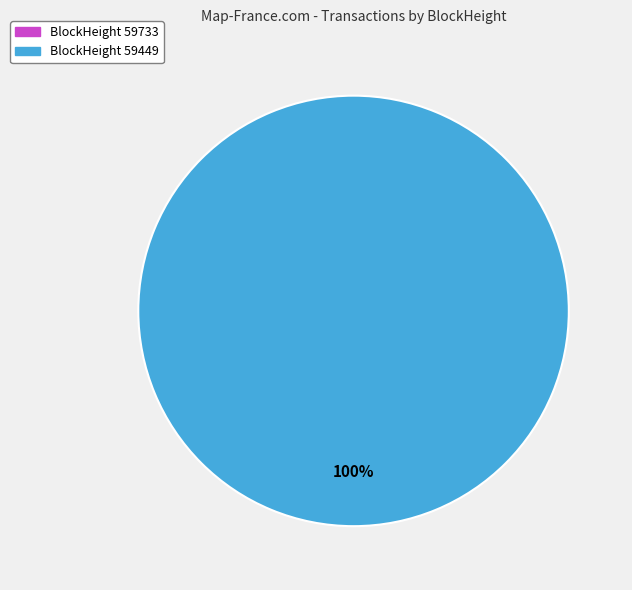

How many slices are in this pie chart?

2